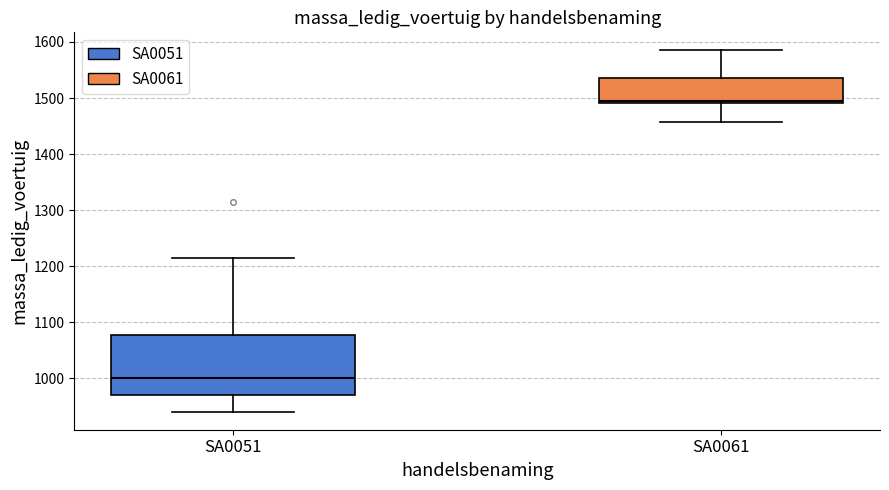

Where does the lower whisker of the box for SA0051 end on the y-axis? The values are not printed on the chart, so give them approximately, as read against the axis.

940